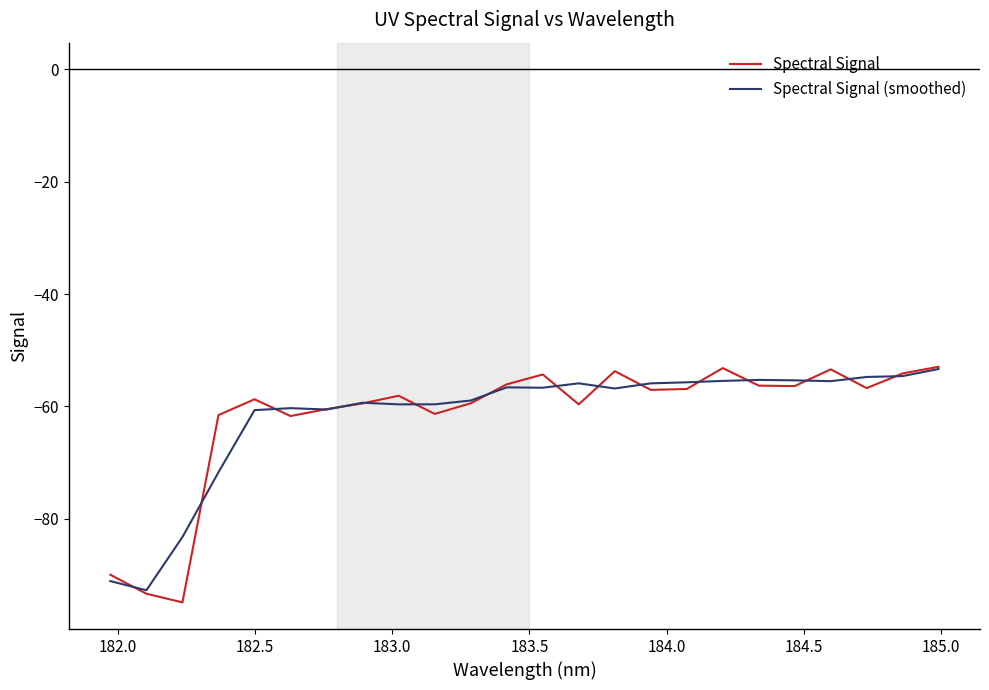

Which series has the widest spread of values?

Spectral Signal